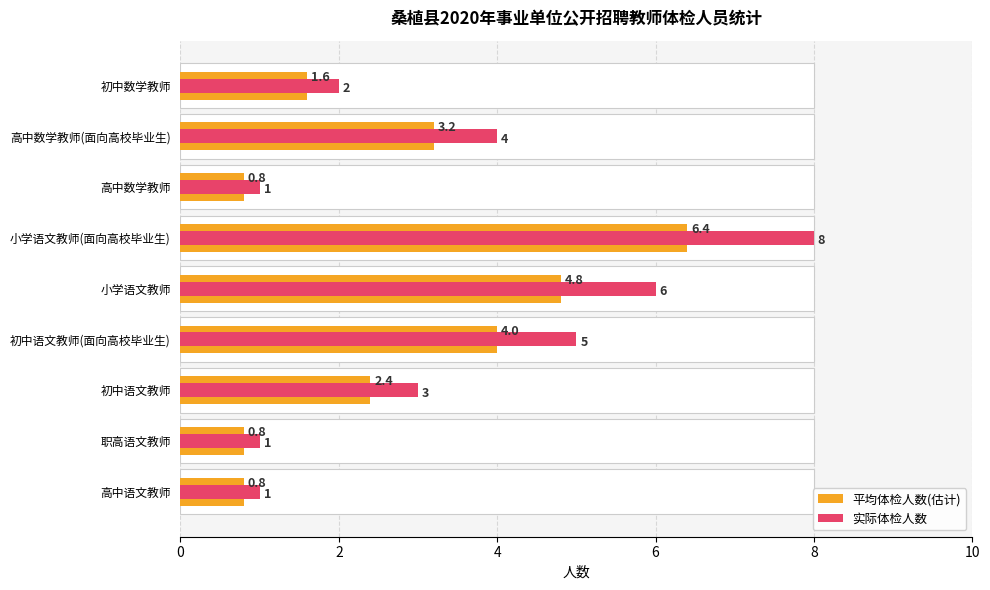

Are the bars grouped side by side (vs. stacked)?

Yes